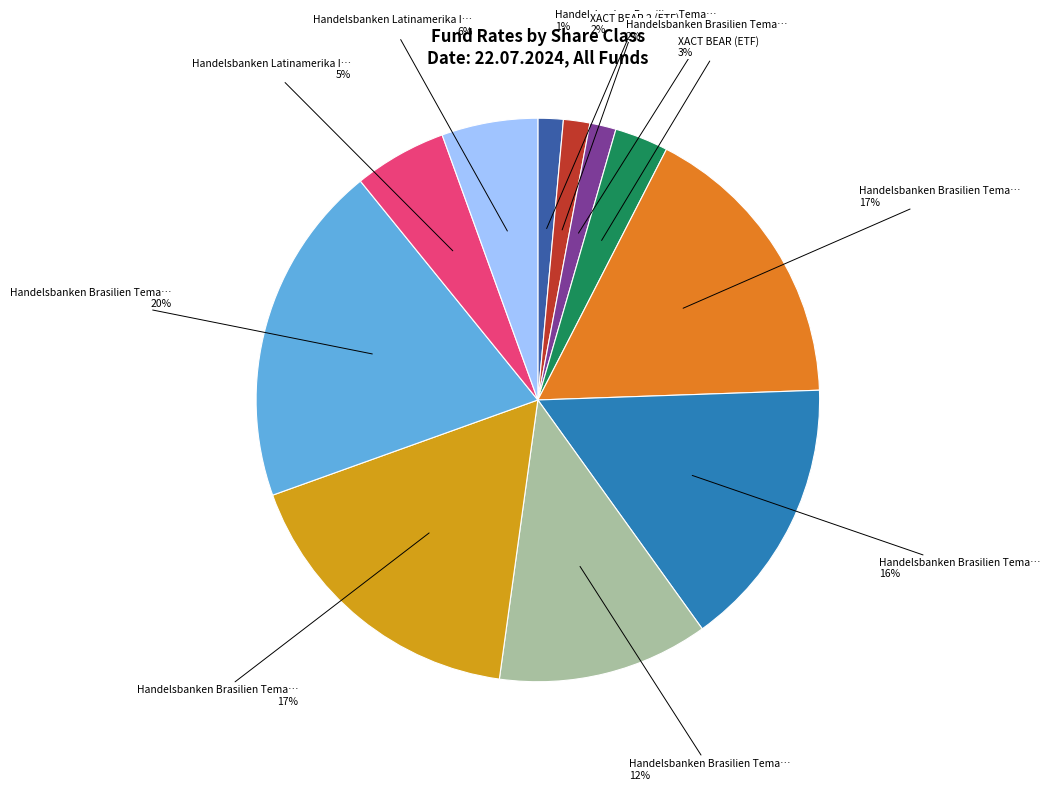

To the nearest percent, what is the average slice percentage?

9%